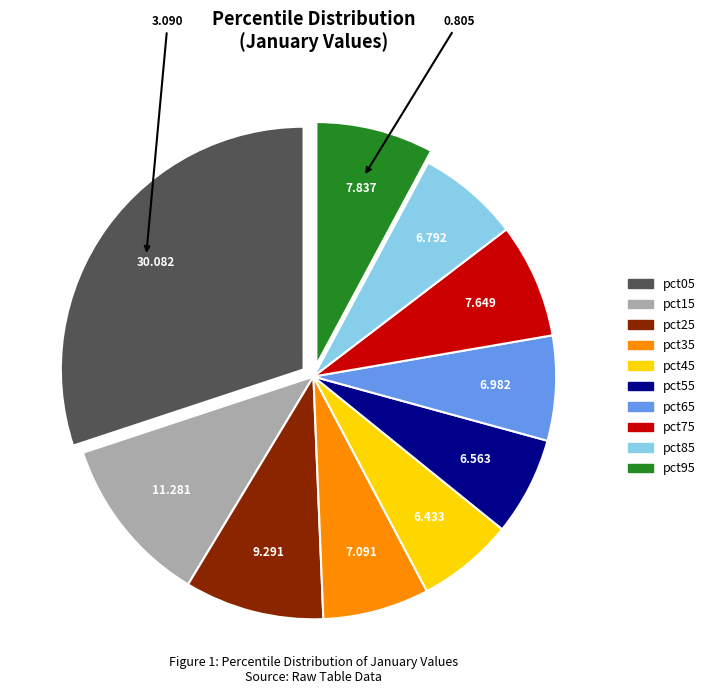

Which slice is the largest?

pct05